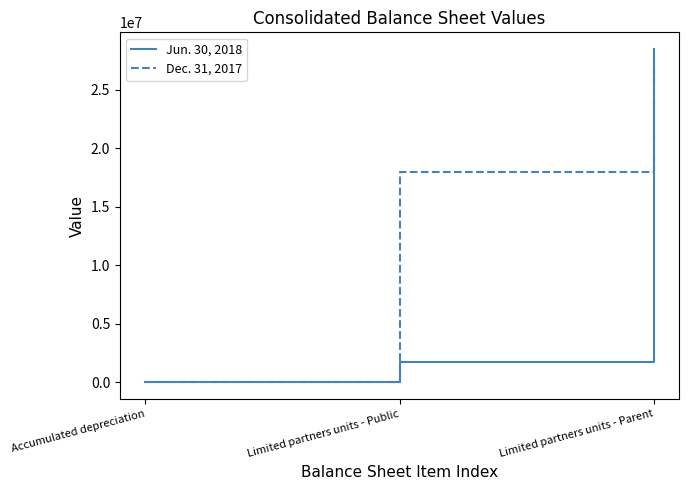

What is the greatest value displayed?

28499899.0